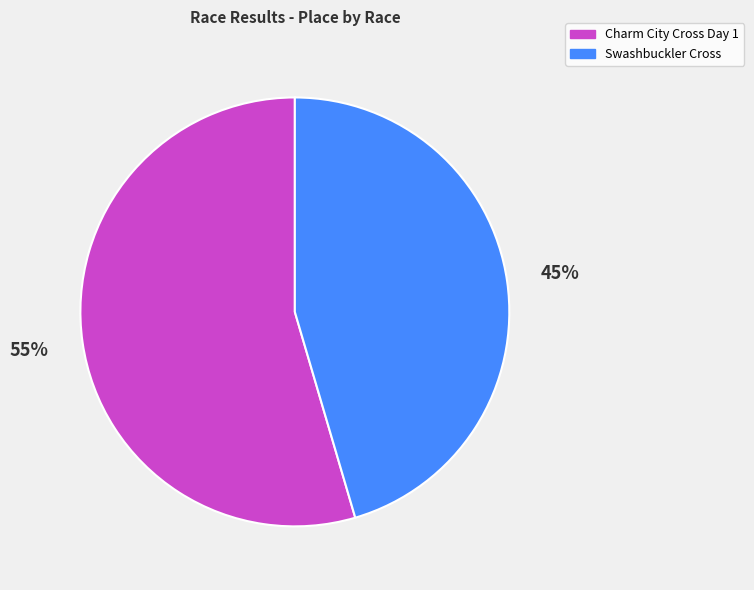

What percentage is the Swashbuckler Cross slice, to the nearest percent?

45%